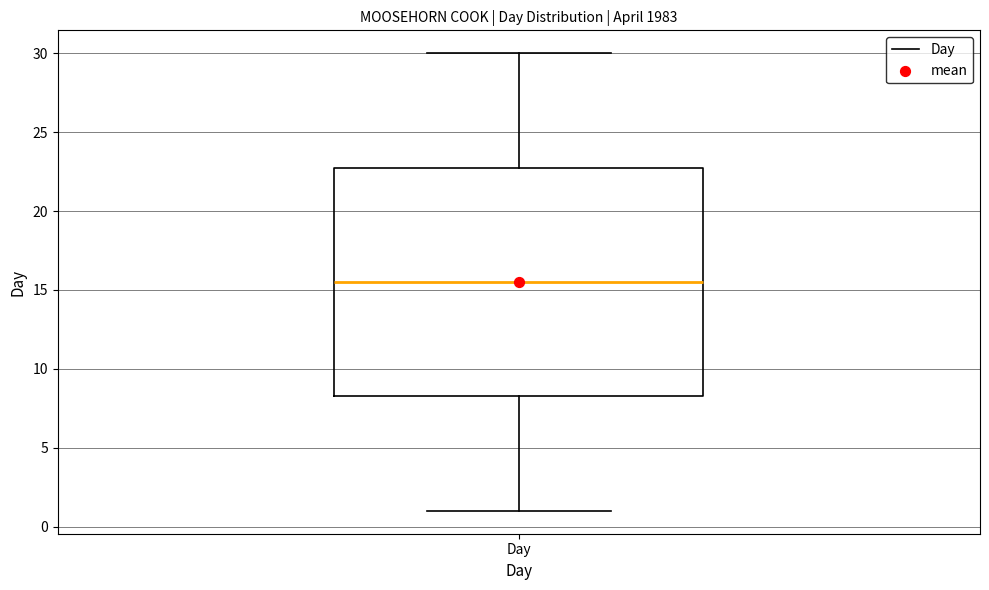

Transcribe this box plot: give where the median line is, the range the box spans, and where the two whiskers end, as read against the y-axis. The values are not printed on the chart, so give them approximately, as read against the axis.

median 15.5, box 8.5 to 23.0, whiskers 1.0 to 30.0